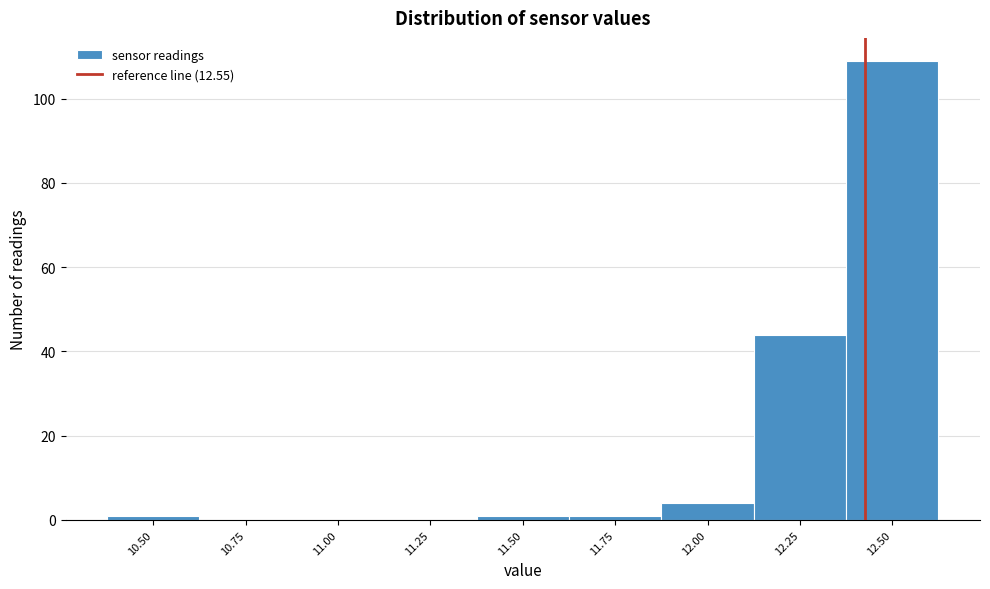

Reading left to right, list all the values displayed in this chart.

10.50=1	10.75=0	11.00=0	11.25=0	11.50=1	11.75=1	12.00=4	12.25=44	12.50=109